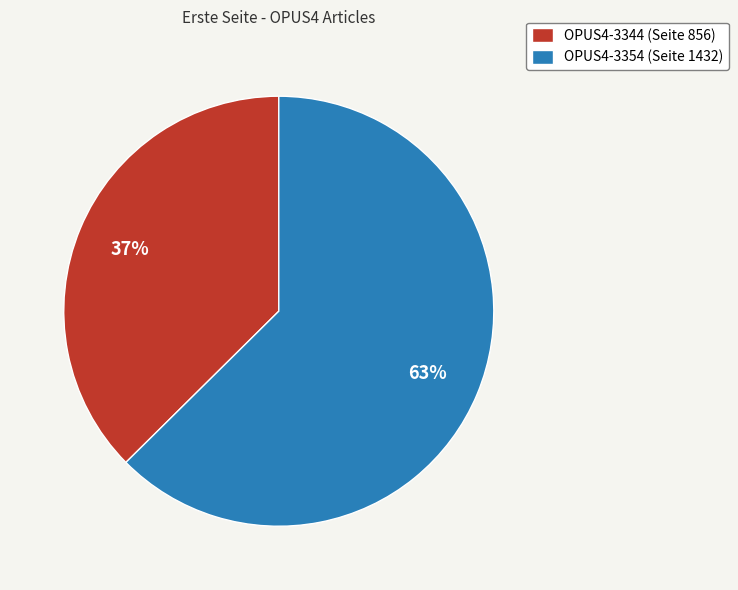

What is the ratio of the value at OPUS4-3344 to the value at OPUS4-3354?

0.6